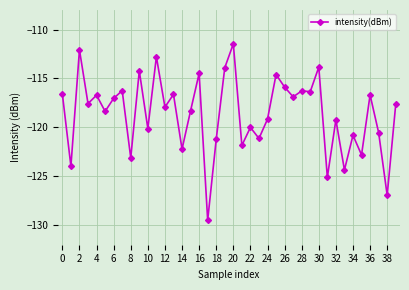

What is the value of the 28th point from the left?

-116.9